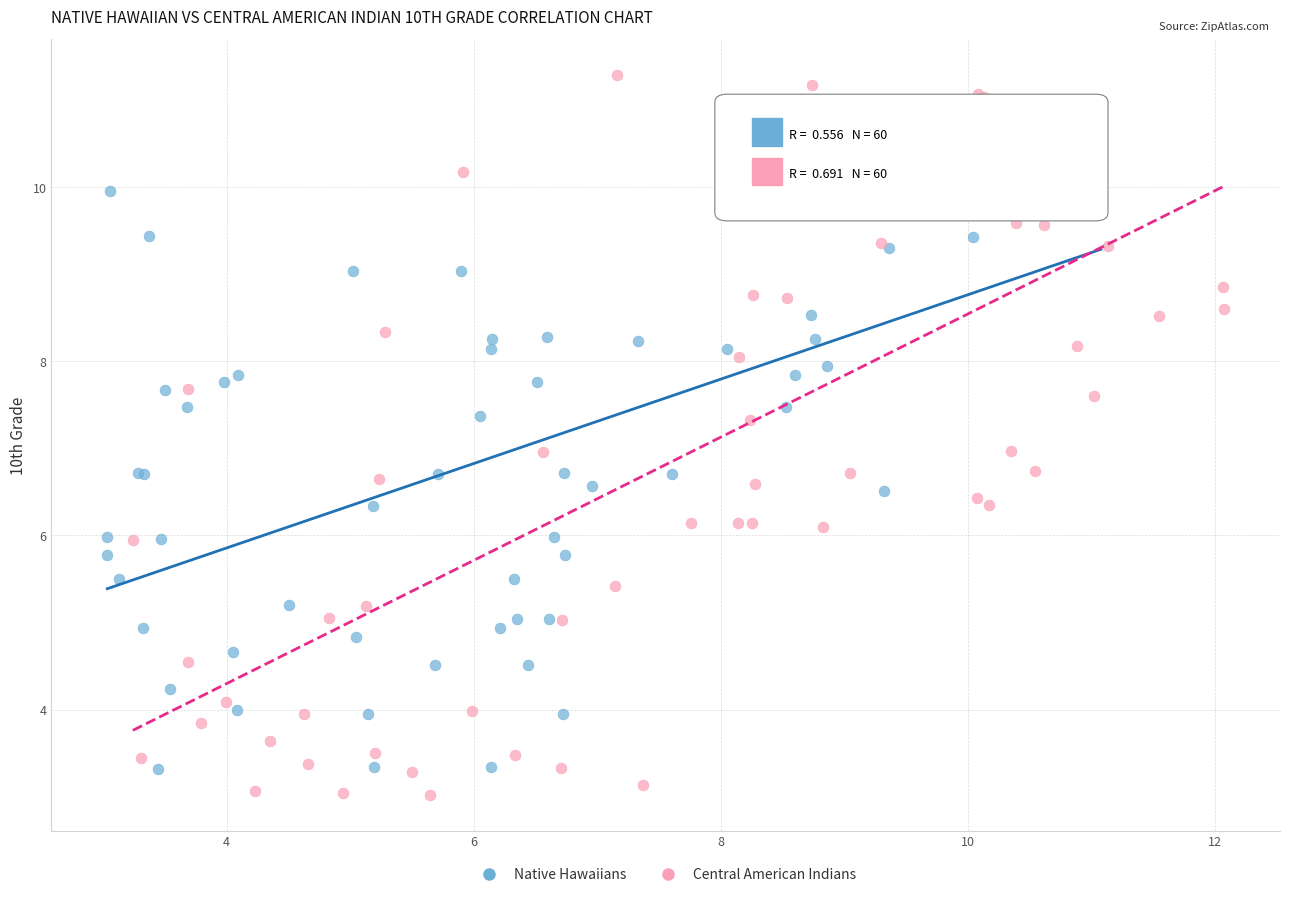

Which series reaches the maximum Y coordinate?

Central American Indians